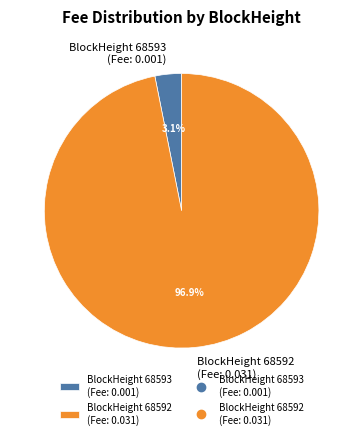

Between BlockHeight 68592 (Fee: 0.031) and BlockHeight 68593 (Fee: 0.001), which is larger?

BlockHeight 68592 (Fee: 0.031)